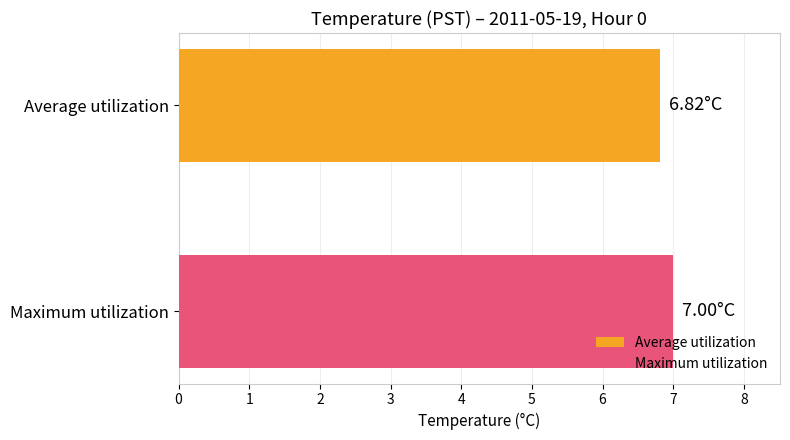

Which series has the widest spread of values?

Average utilization